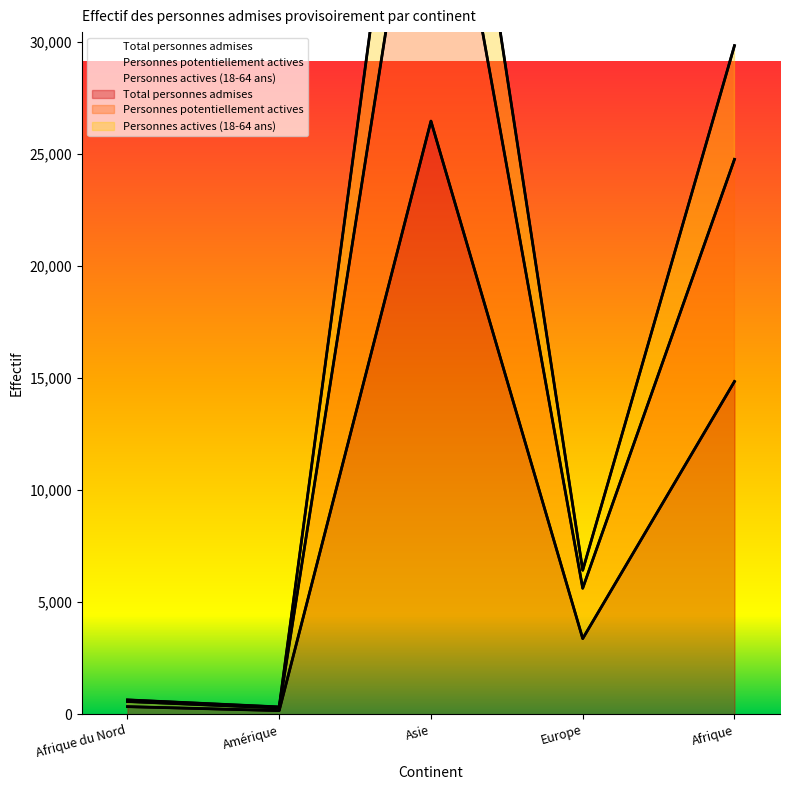

What is the label of the 4th point from the right?

Amérique